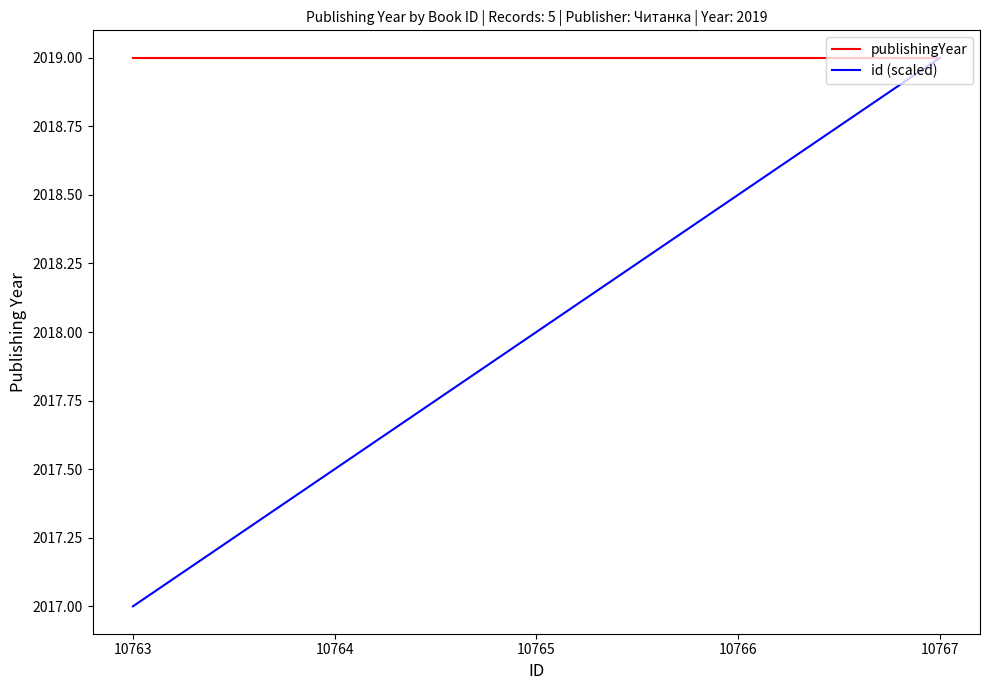

True or false: id (scaled) has a value of 669.5 at 10767.

False